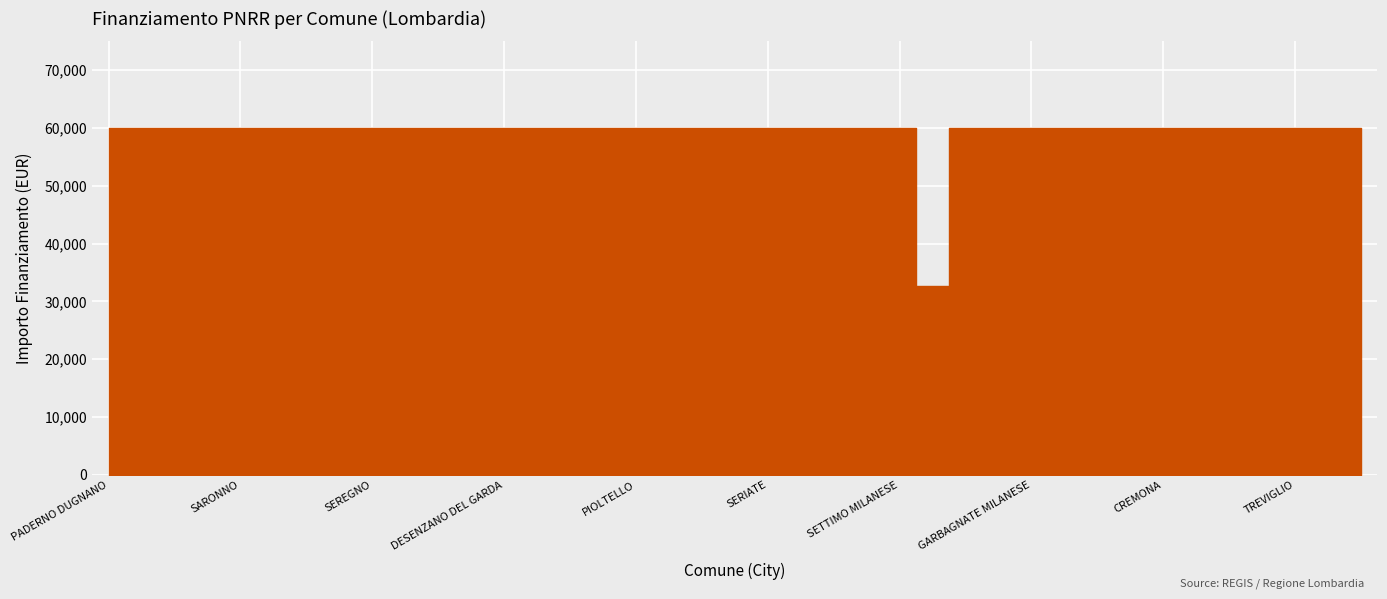

Reading left to right, what are all the values shown in this chart?

1.4=59966	1.4=59966	1.4=59966	1.4=59966	1.4=59966	1.4=59966	1.4=59966	1.4=59966	1.4=59966	1.4=59966	1.4=59966	1.4=59966	1.4=59966	1.4=59966	1.4=59966	1.4=59966	1.4=59966	1.4=59966	1.4=59966	1.4=59966	1.4=59966	1.4=59966	1.4=59966	1.4=59966	1.4=59966	1.4=32589	1.4=59966	1.4=59966	1.4=59966	1.4=59966	1.4=59966	1.4=59966	1.4=59966	1.4=59966	1.4=59966	1.4=59966	1.4=59966	1.4=59966	1.4=59966